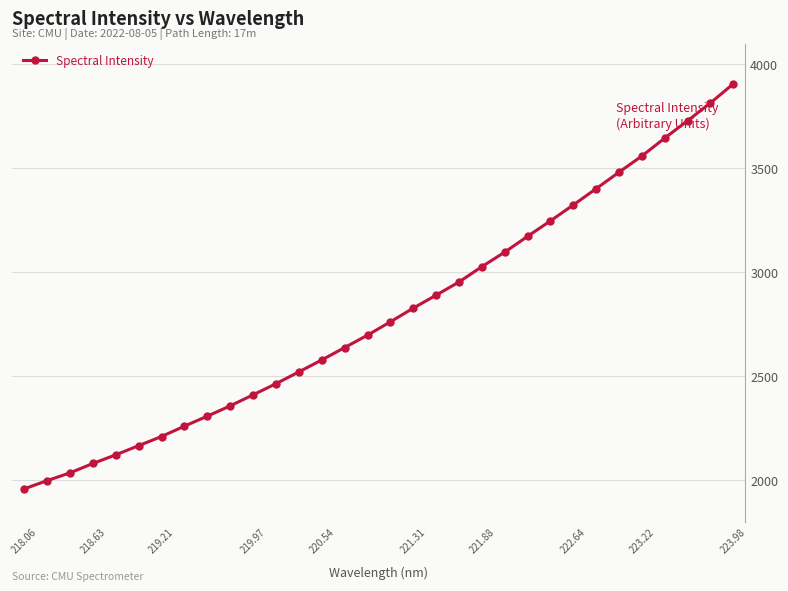

What is the smallest value displayed?

1957.7